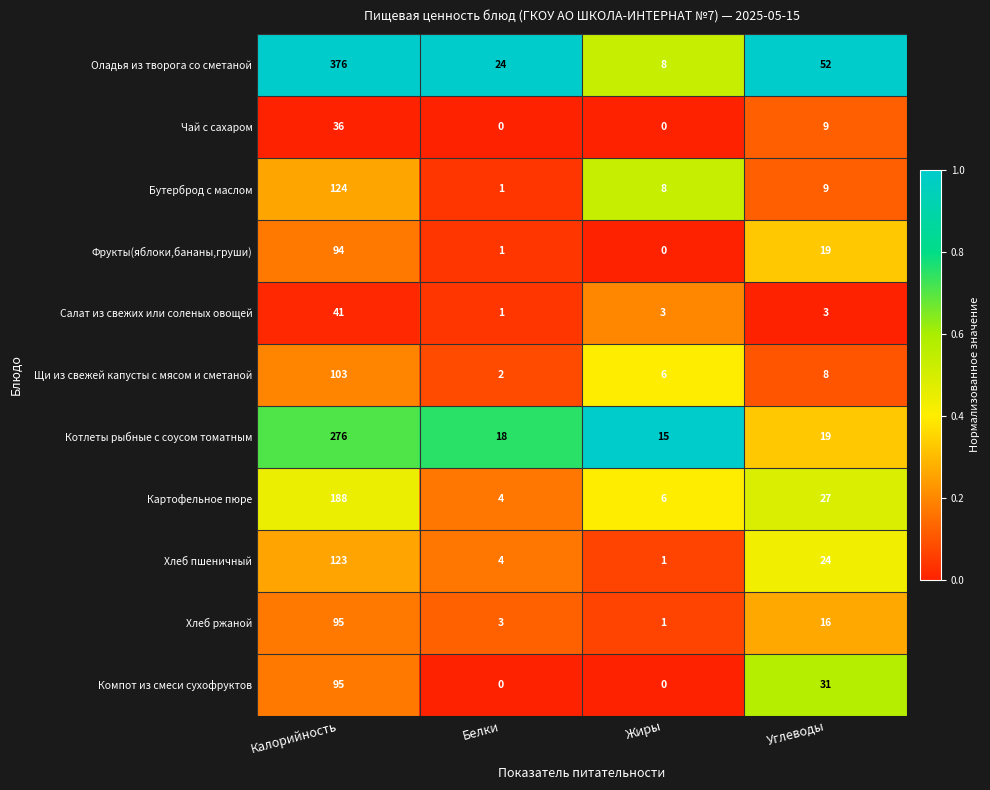

What is the average value of the Хлеб ржаной series?

29